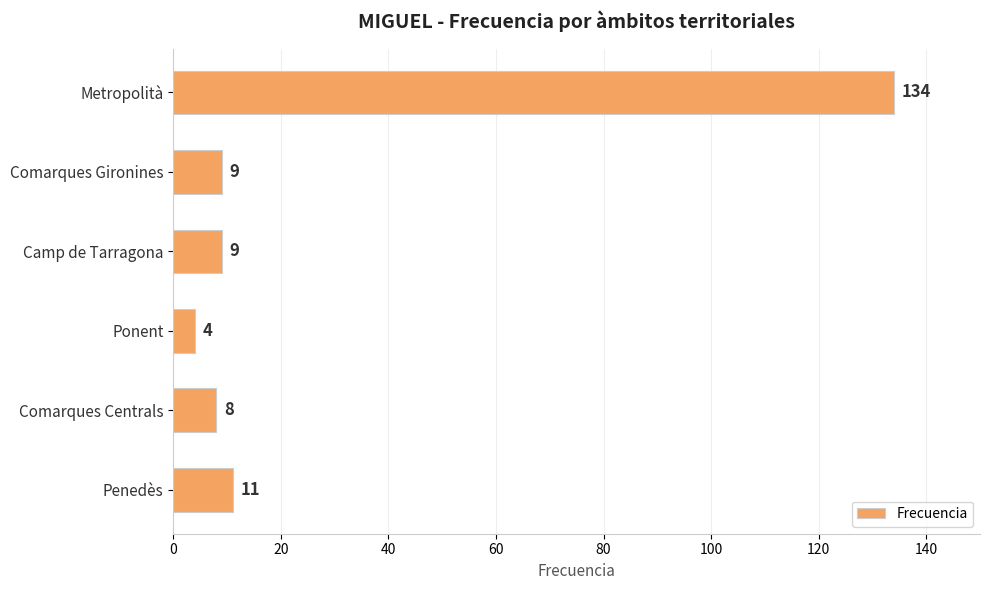

Are the bars horizontal?

Yes